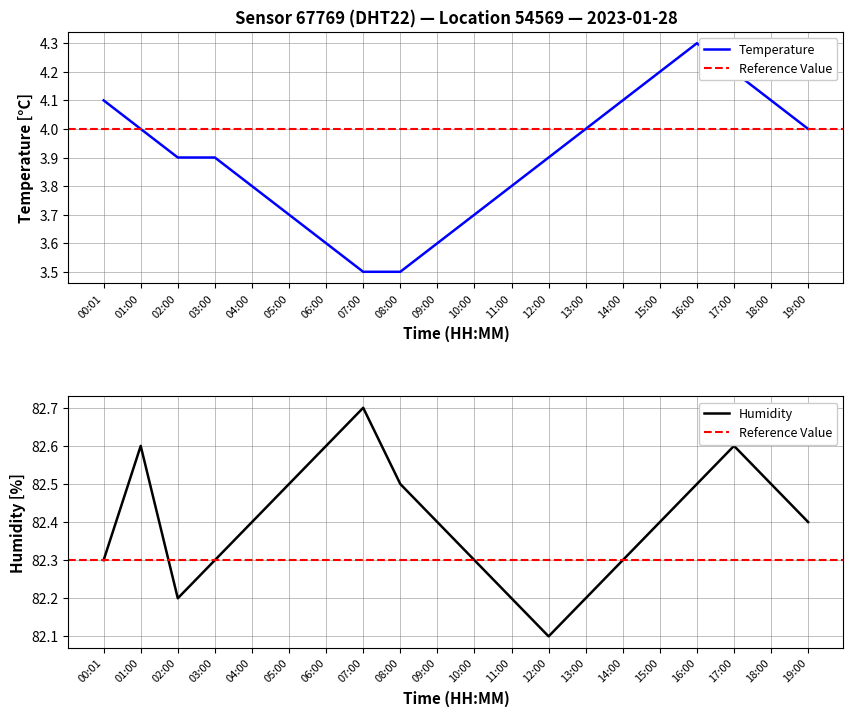

Which series has the widest spread of values?

temperature